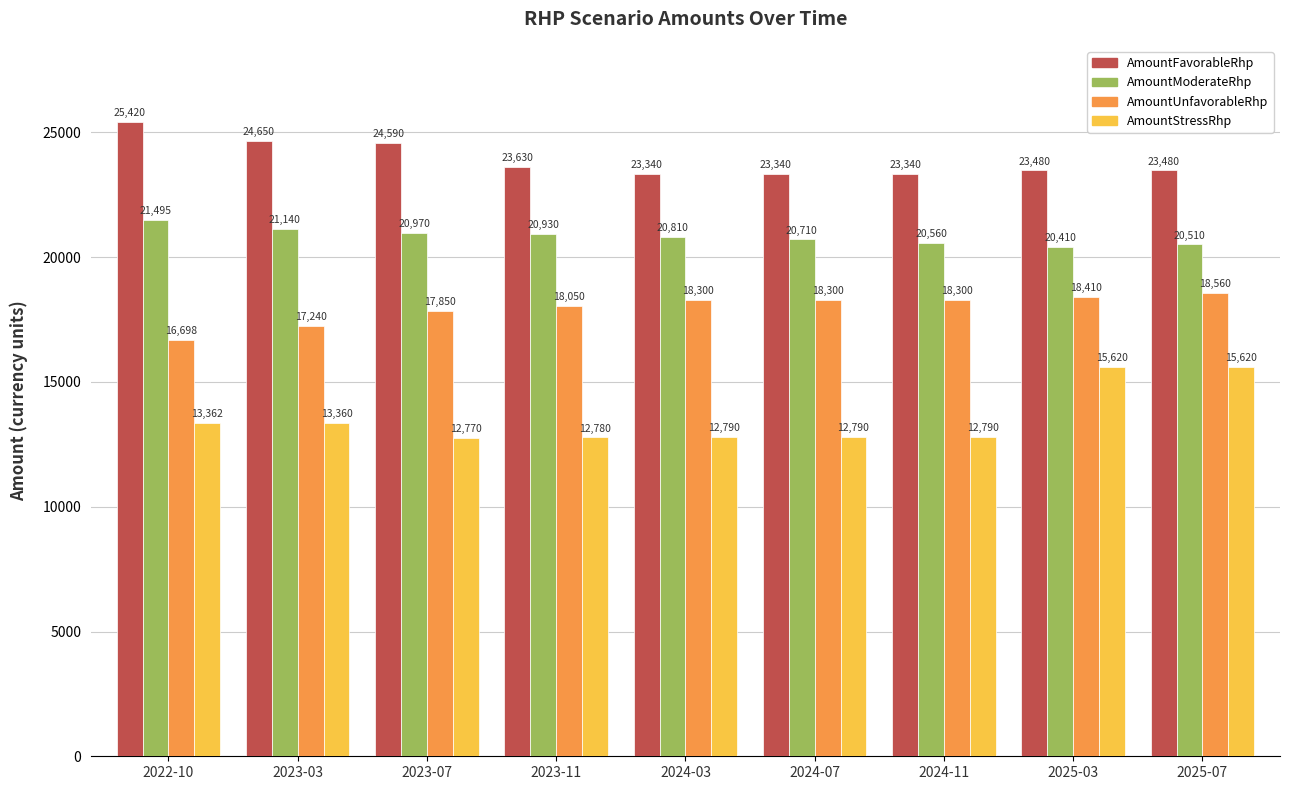

List the series in order of their overall mean, lowest first.

AmountStressRhp, AmountUnfavorableRhp, AmountModerateRhp, AmountFavorableRhp